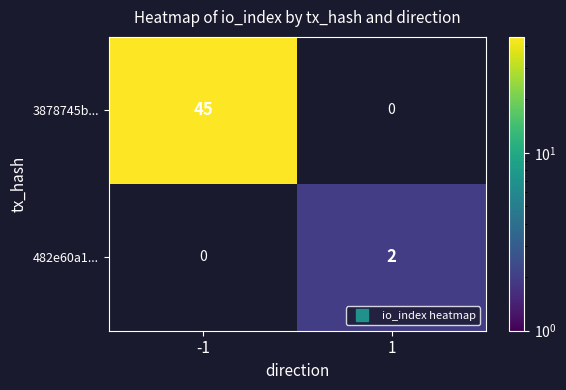

Which label corresponds to the largest value in the chart?

-1